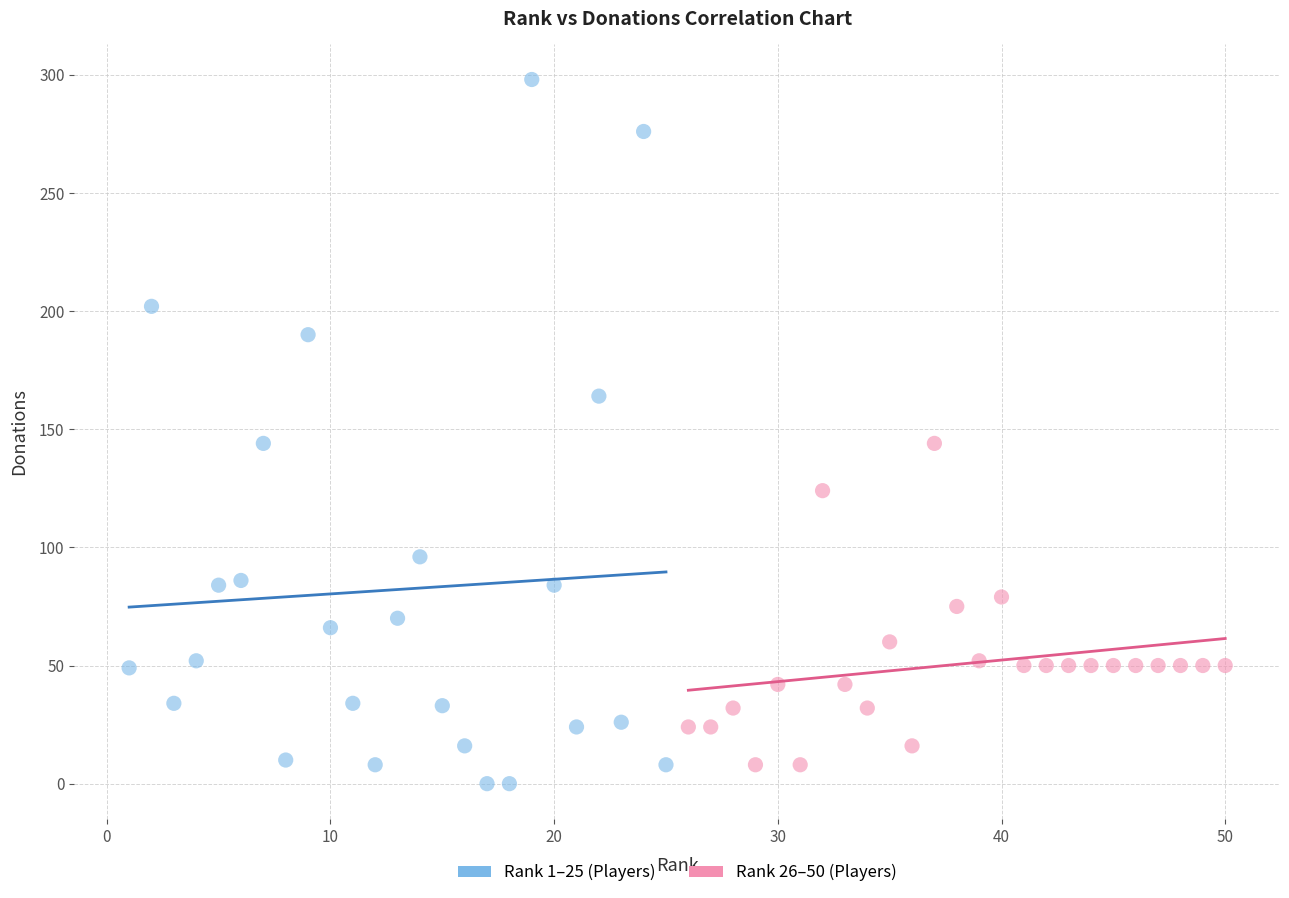

Which series has the largest Y range (max minus min)?

Rank 1–25 (Players)